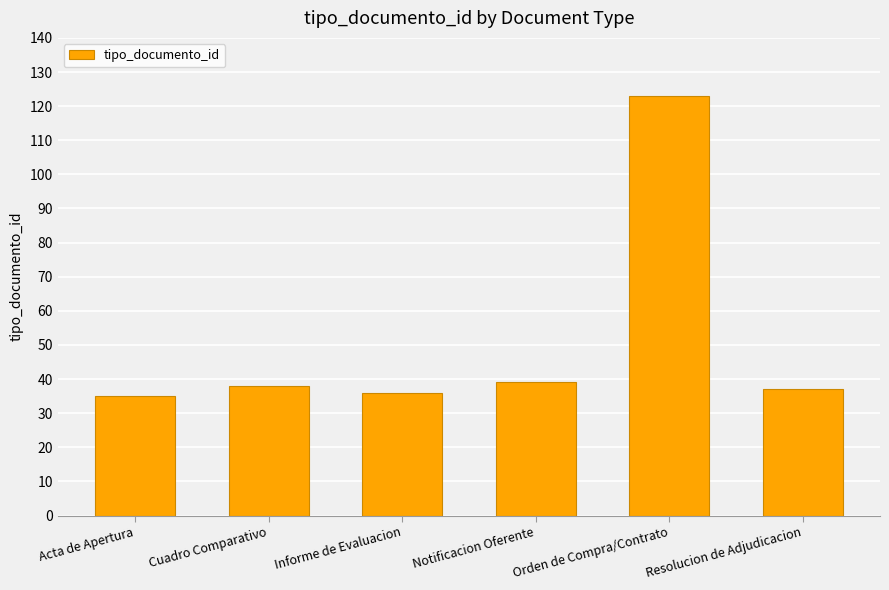

The value at Informe de Evaluacion is 36. True or false?

True